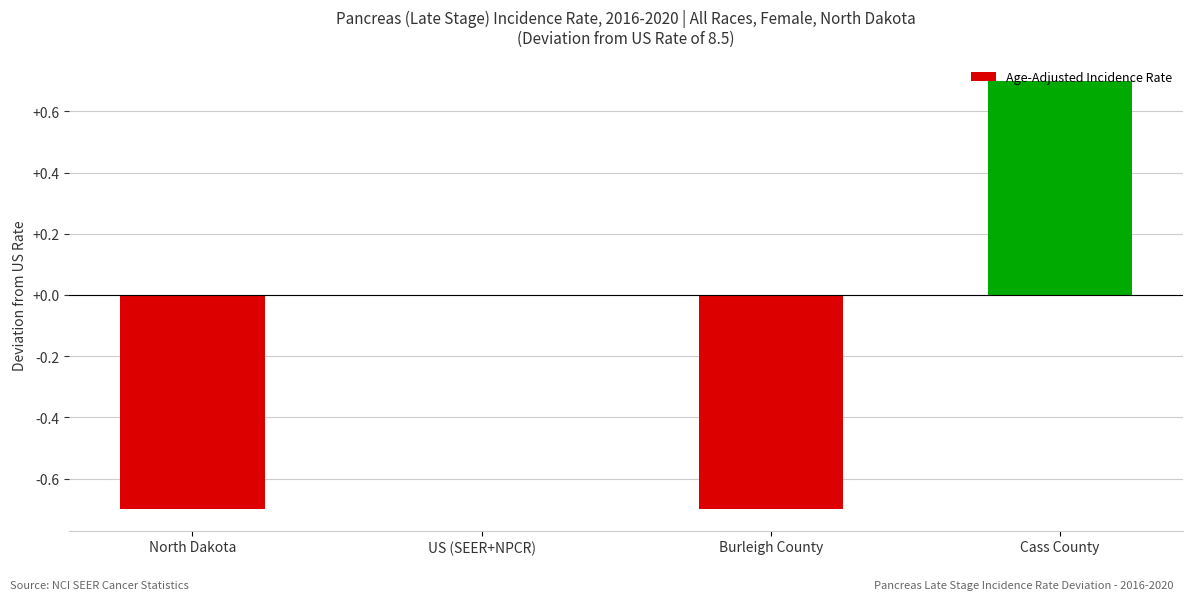

What is the sum of the values at Cass County and US (SEER+NPCR)?

0.7